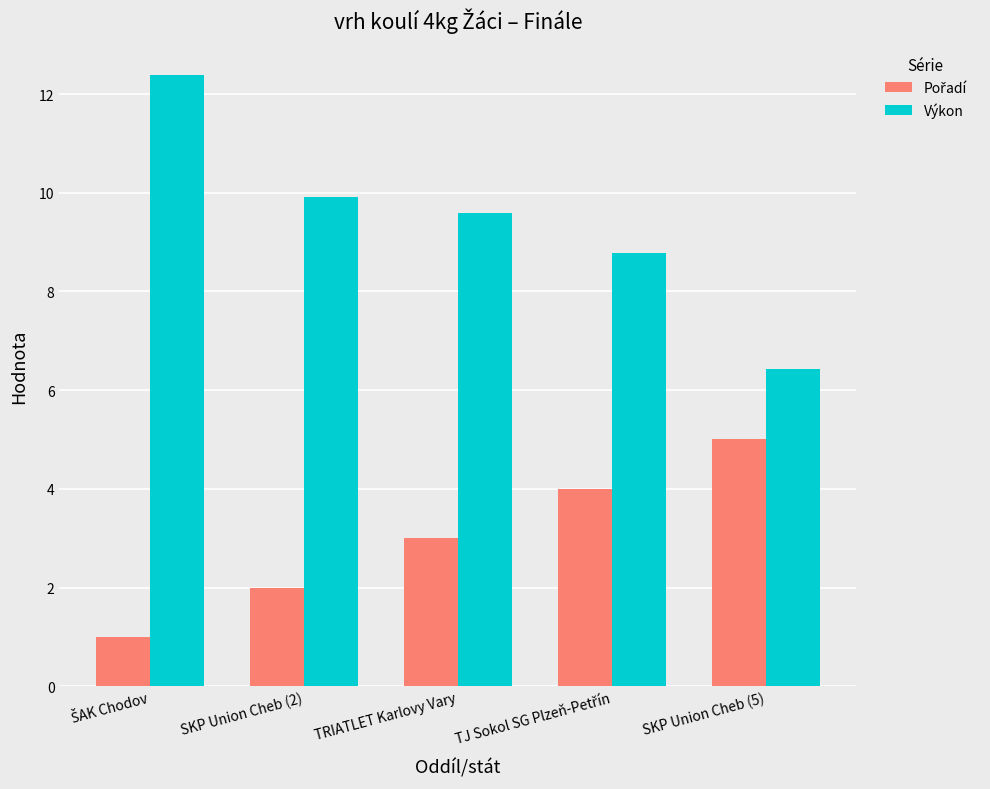

What is the difference between the maximum and second lowest values in the Výkon series?

3.6